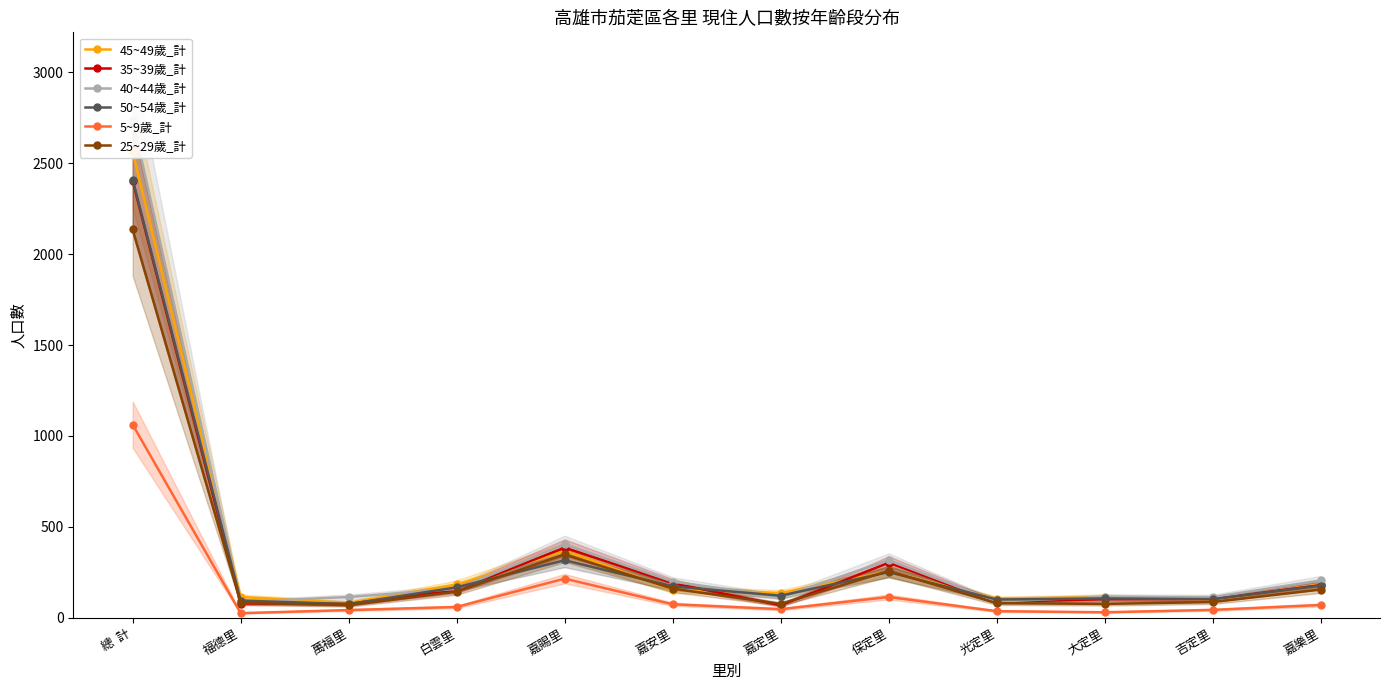

How many values in the 25~29歲_計 series are below 143?

6